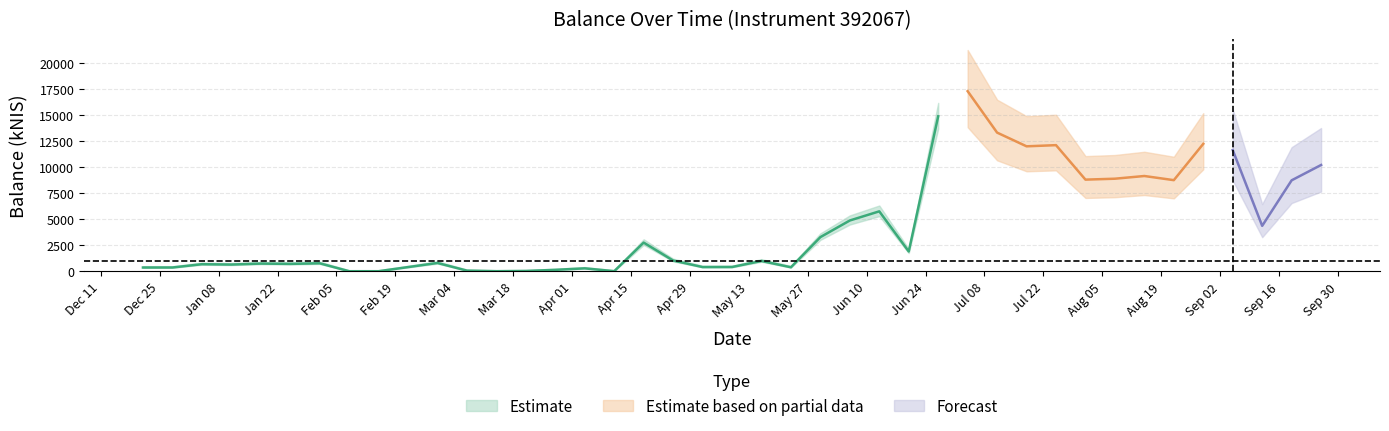

At which label does the data first exceed 1026?

2024-04-18